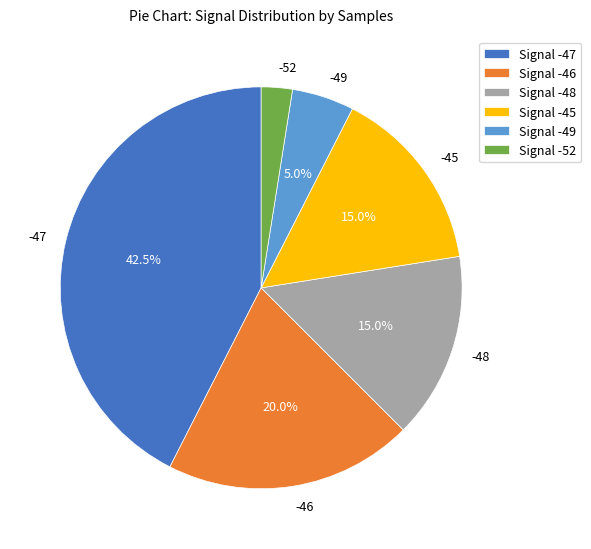

Is there a majority slice in this chart?

No